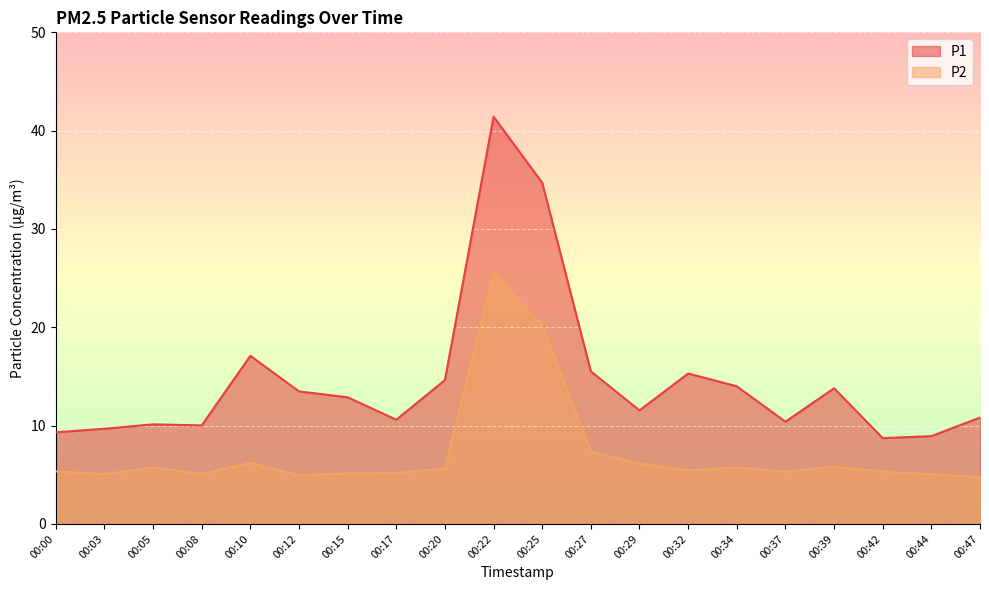

Between 00:08 and 00:15, which series saw the biggest shift?

P1